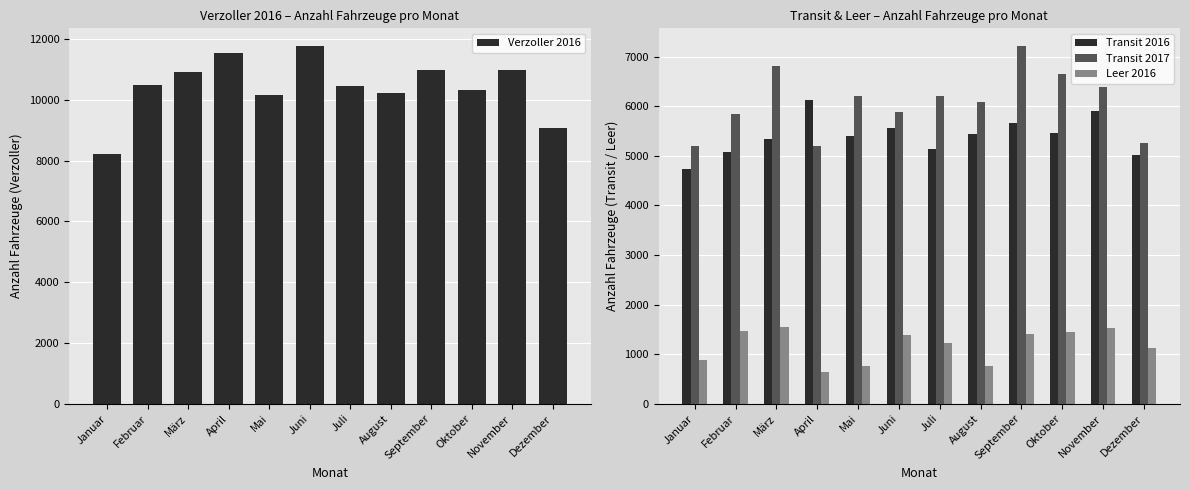

Rank the series by their maximum value, from highest to lowest.

Verzoller 2016, Transit 2017, Transit 2016, Leer 2016